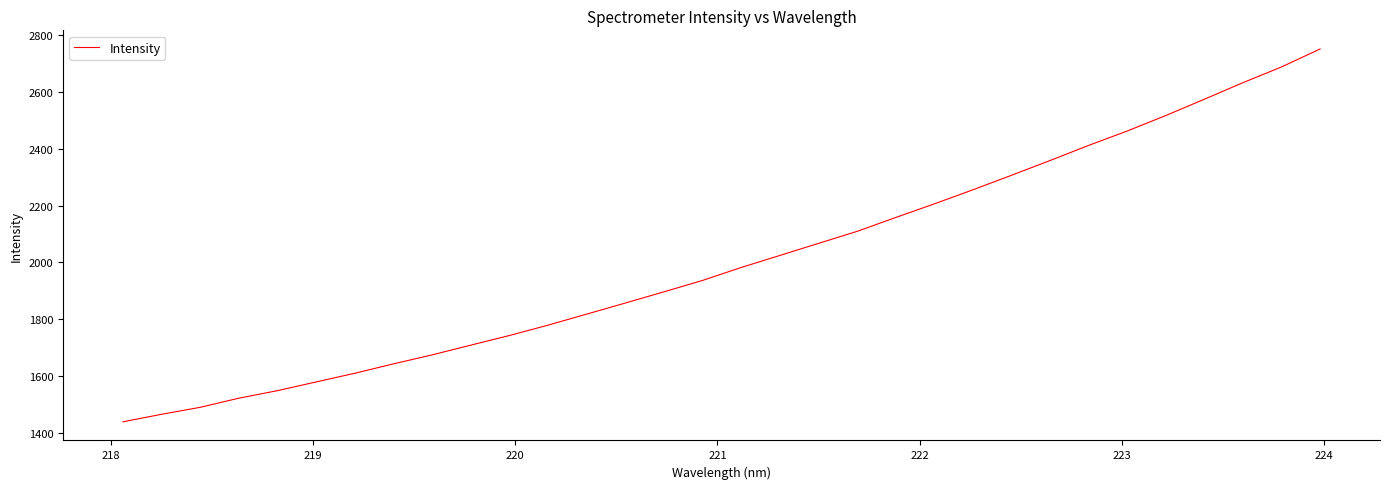

What is the maximum value shown in the chart?

2751.3